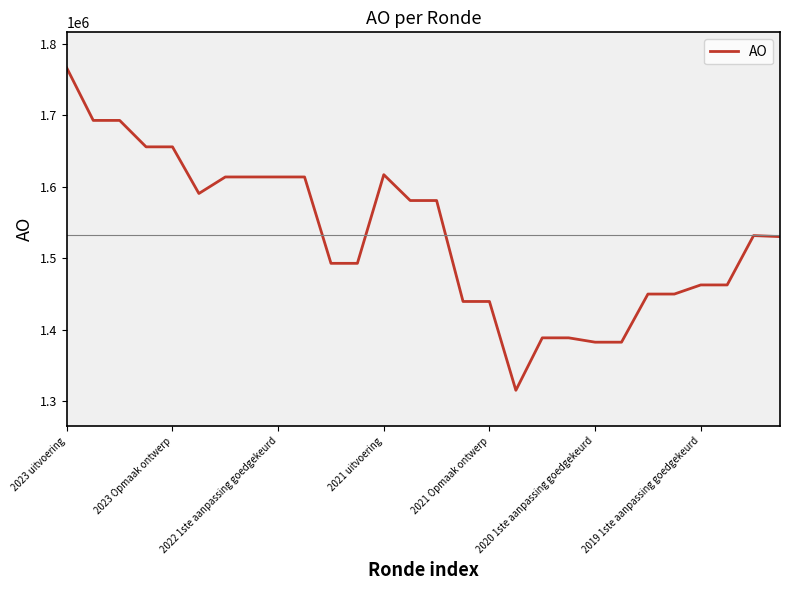

True or false: the data has more than 1 interior local peaks.

True